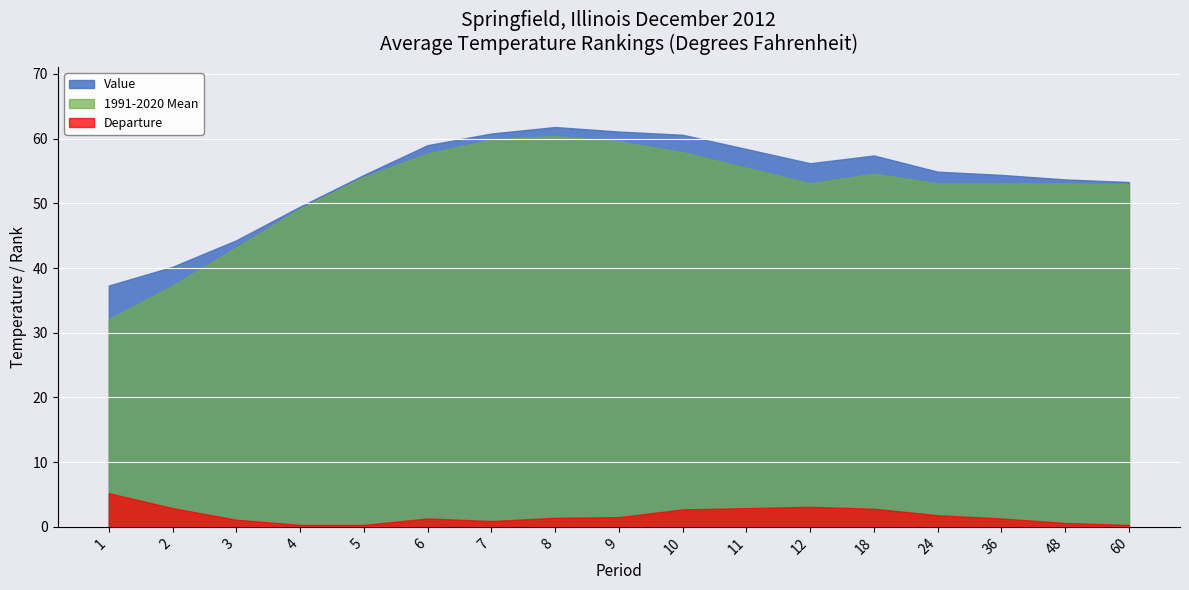

What is the value of the Value point at the 11th from the left?

58.4